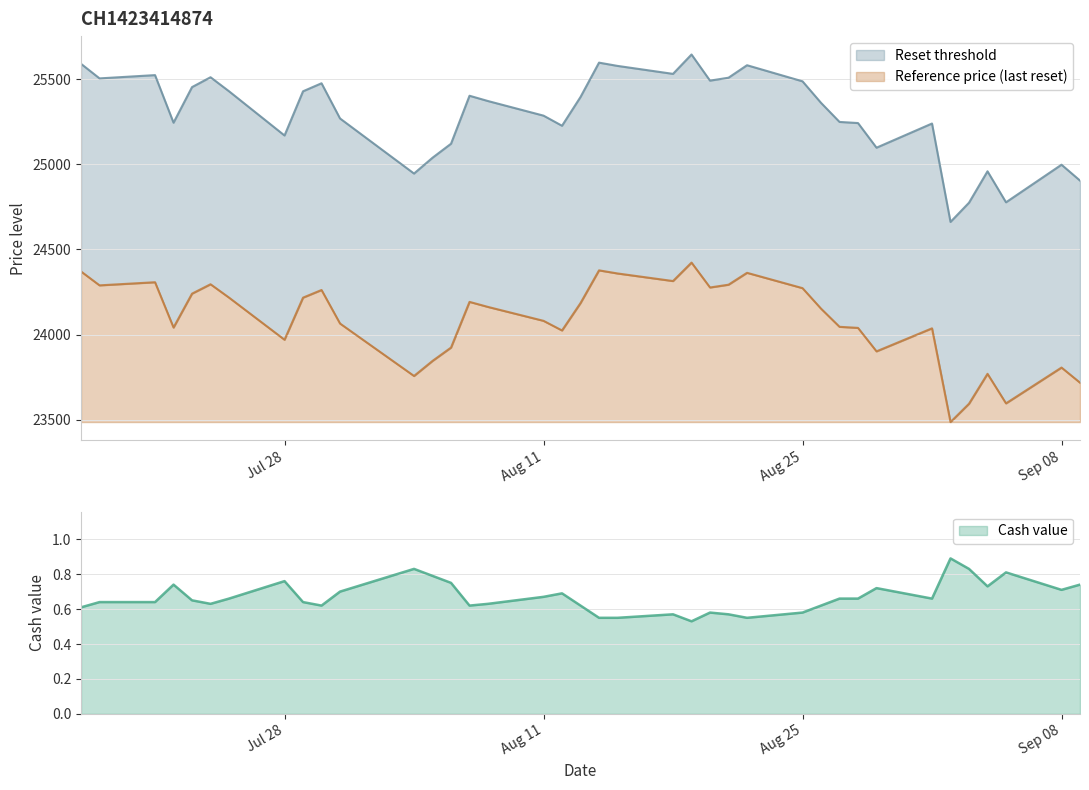

How many interior local valleys does the Reference price (last reset) series have?

10